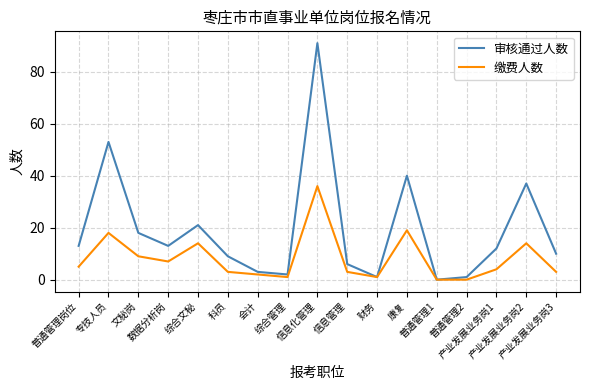

At which category is the sum across all series the highest?

信息化管理